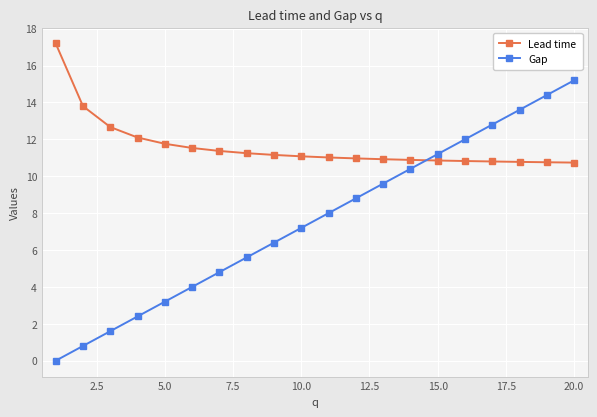

After their last crossing, which series has the higher values: Lead time or Gap?

Gap